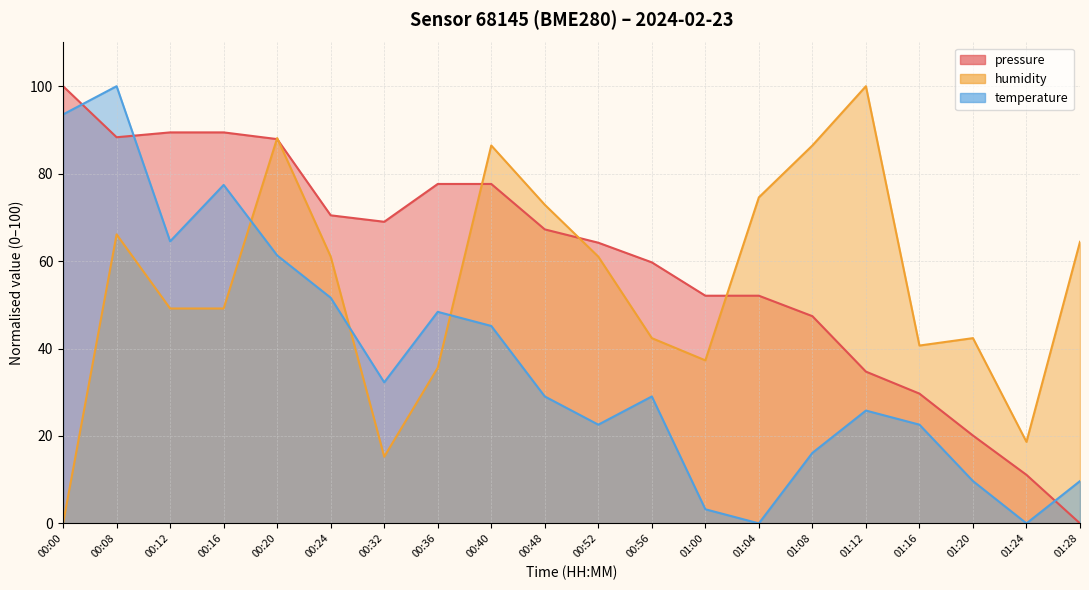

What position from the left is 00:20?

5